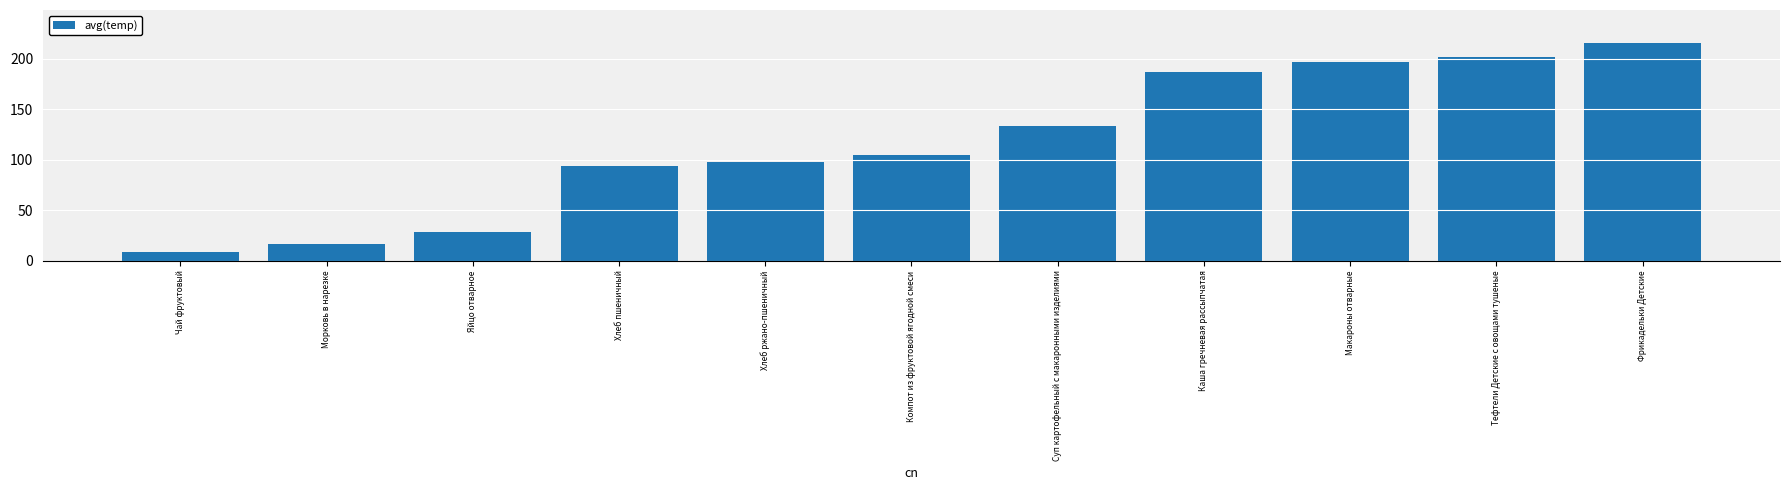

What is the approximate value at Суп картофельный с макаронными изделиями?

133.3